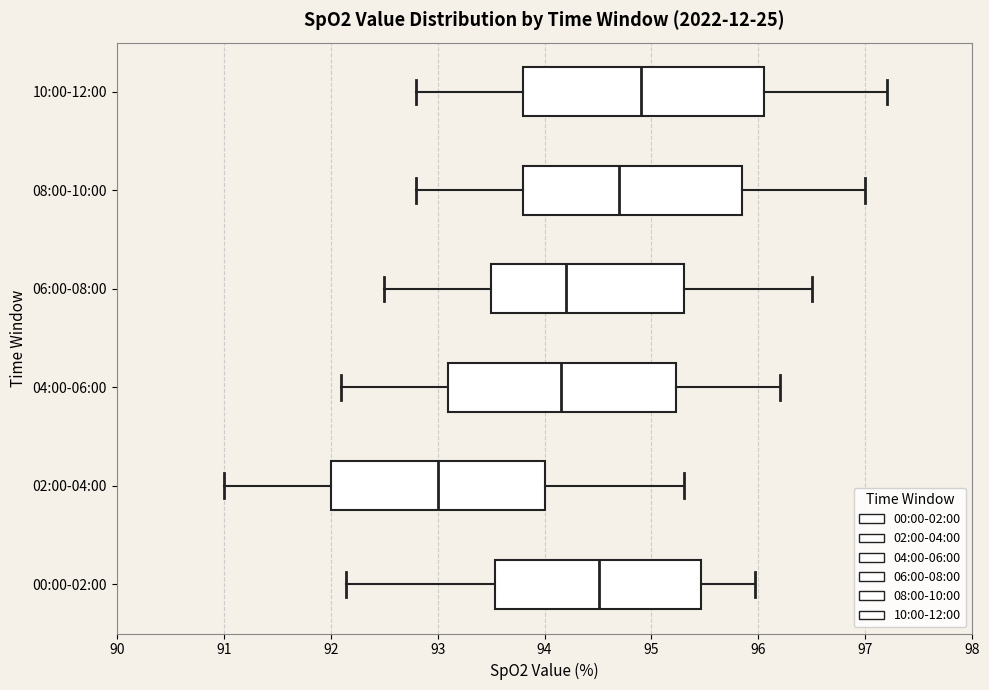

Reading bottom to top, transcribe this box plot: for each box, give where its median line is, the range the box spans, and where its two whiskers end, as read against the x-axis. The values are not printed on the chart, so give them approximately, as read against the axis.

00:00-02:00: median 94.5, box 93.5 to 95.5, whiskers 92.1 to 96.0
02:00-04:00: median 93.0, box 92.0 to 94.0, whiskers 91.0 to 95.3
04:00-06:00: median 94.2, box 93.1 to 95.2, whiskers 92.1 to 96.2
06:00-08:00: median 94.2, box 93.5 to 95.3, whiskers 92.5 to 96.5
08:00-10:00: median 94.7, box 93.8 to 95.9, whiskers 92.8 to 97.0
10:00-12:00: median 94.9, box 93.8 to 96.1, whiskers 92.8 to 97.2